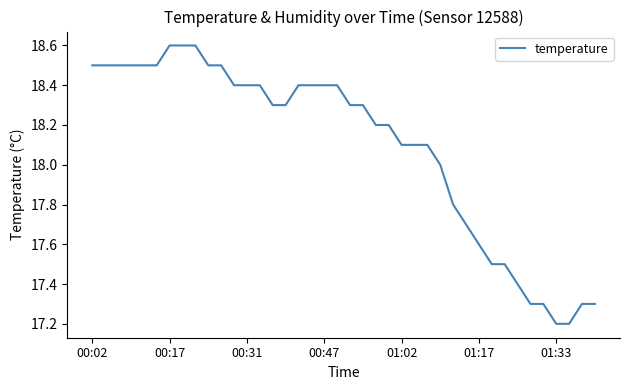

What is the difference between the maximum and minimum values?

1.4